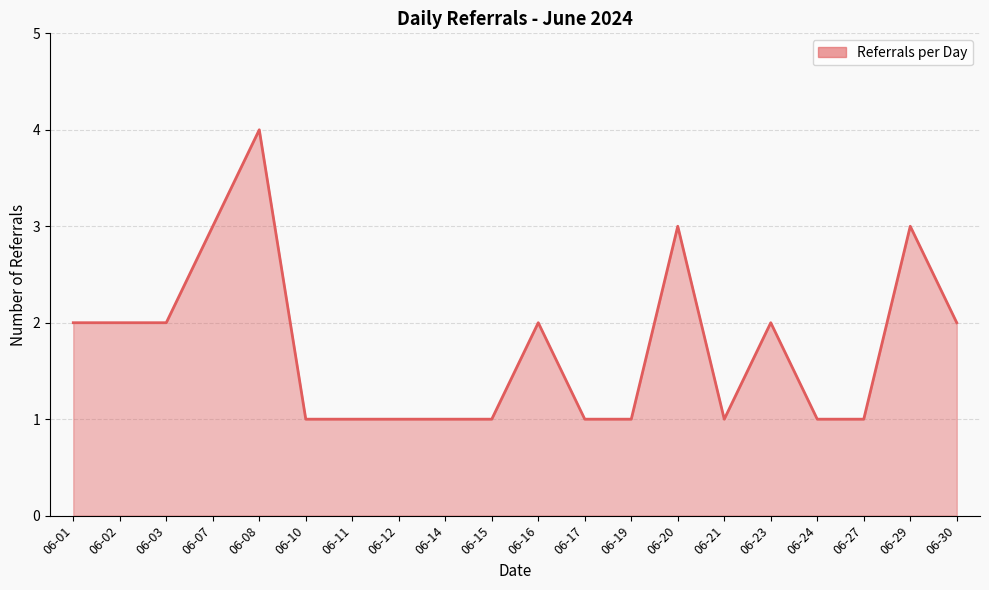

Approximately how many times larger is the value at 06-29 compared to 06-11?

3.0